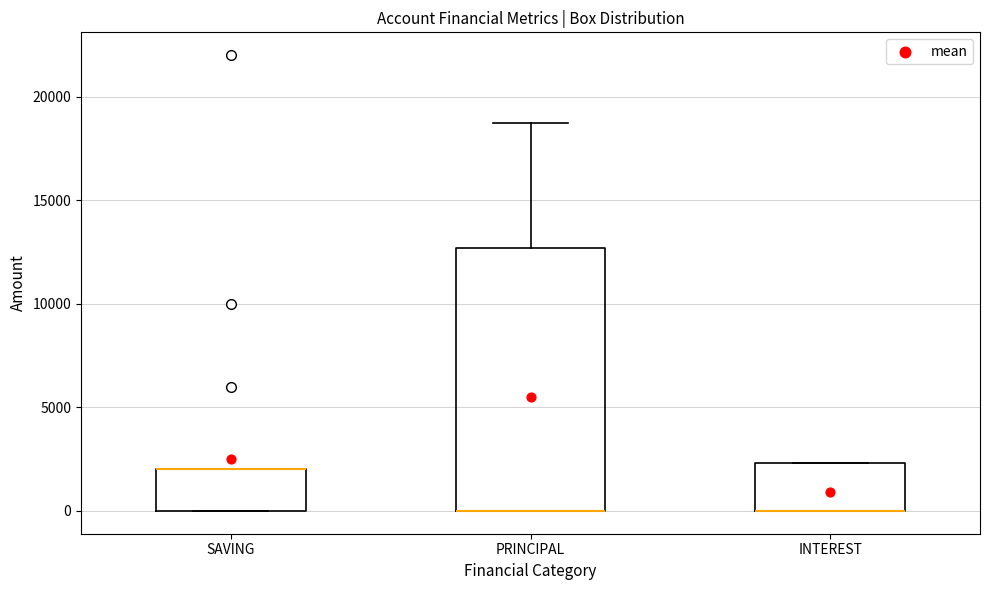

Reading left to right, transcribe this box plot: for each box, give where its median line is, the range the box spans, and where its two whiskers end, as read against the y-axis. The values are not printed on the chart, so give them approximately, as read against the axis.

SAVING: median 2000 (drawn on the box's upper edge), box 0 to 2000, whiskers 0 to 2000
PRINCIPAL: median 0 (drawn on the box's lower edge), box 0 to 12500, whiskers 0 to 18500
INTEREST: median 0 (drawn on the box's lower edge), box 0 to 2500, whiskers 0 to 2500